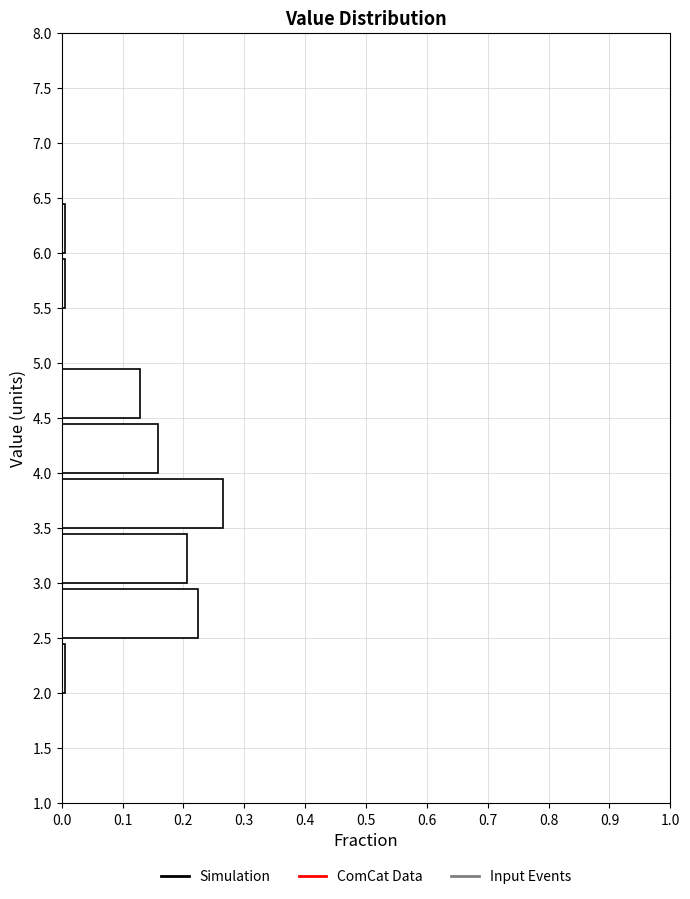

Over which range of the y-axis is the bar longest?

3.5 to 4.0